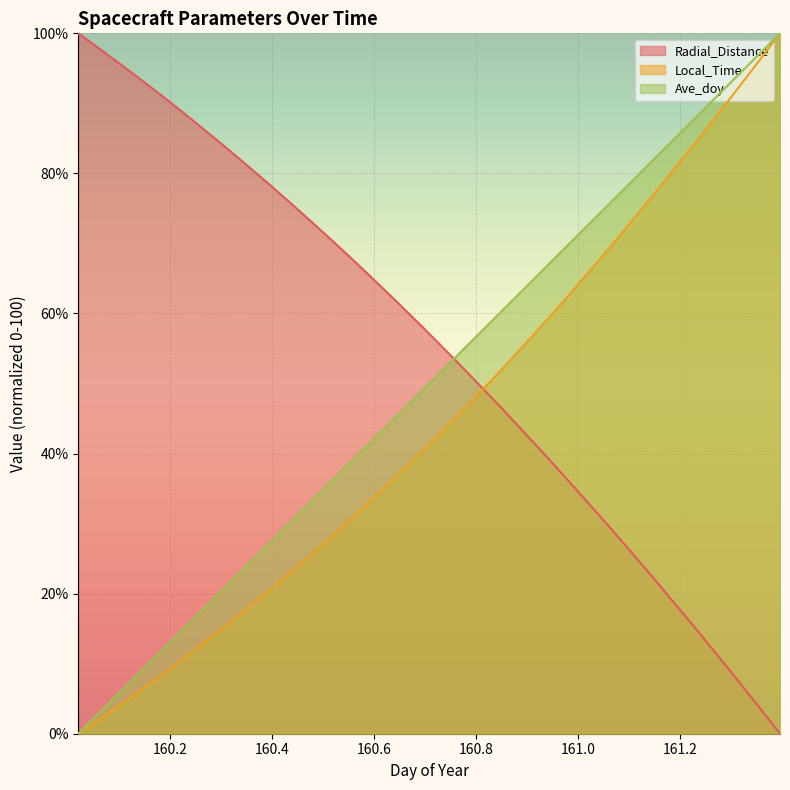

Which series has the widest spread of values?

Radial_Distance